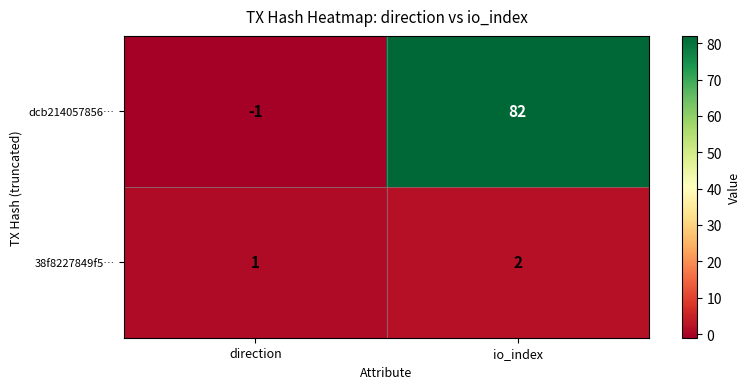

How many distinct data groups are displayed?

2